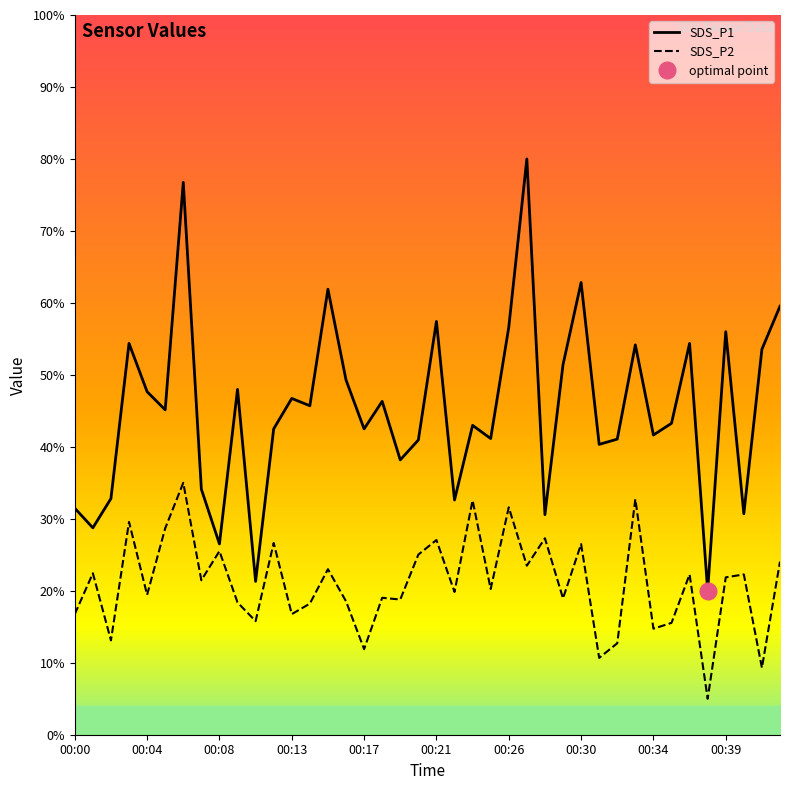

Which has a higher value, 29 or 35?

29